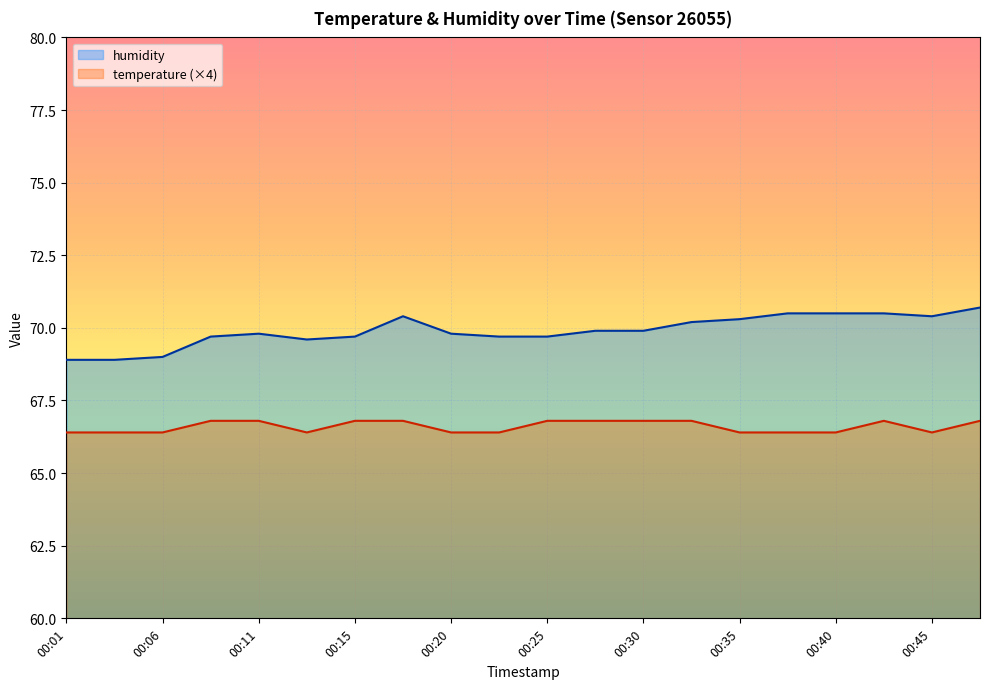

True or false: temperature has more than 2 points higher than both neighbors.

False